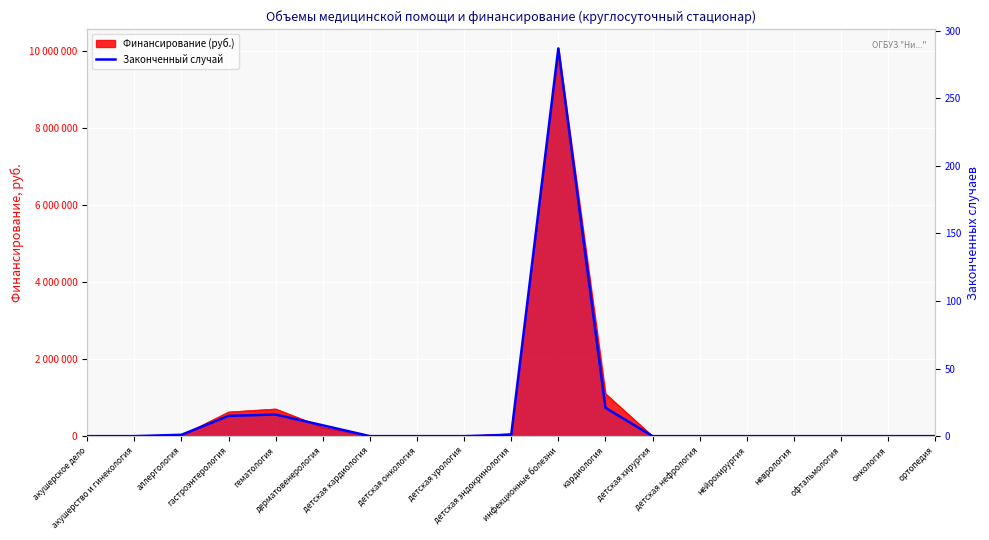

What is the label of the 5th point from the right?

нейрохирургия